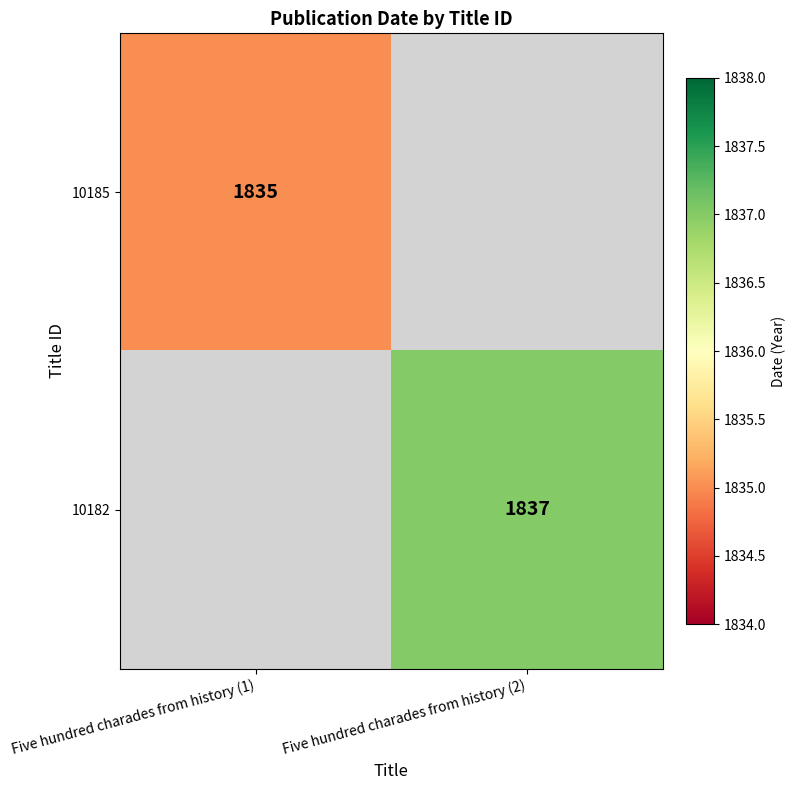

The 10182 series shows 1837 at Five hundred charades from history (2). True or false?

True